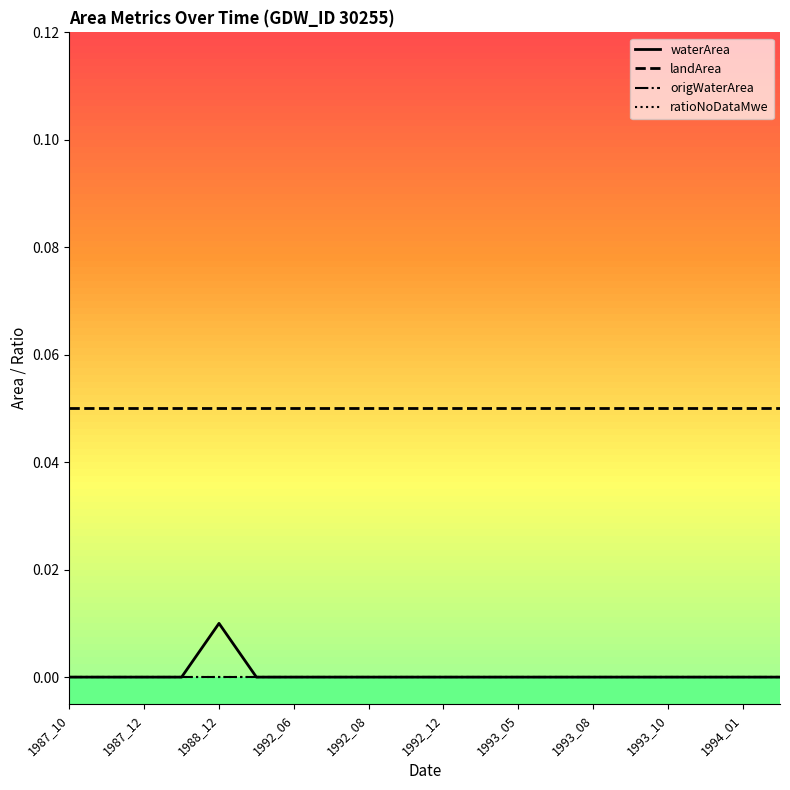

Does the chart have visible grid lines?

No